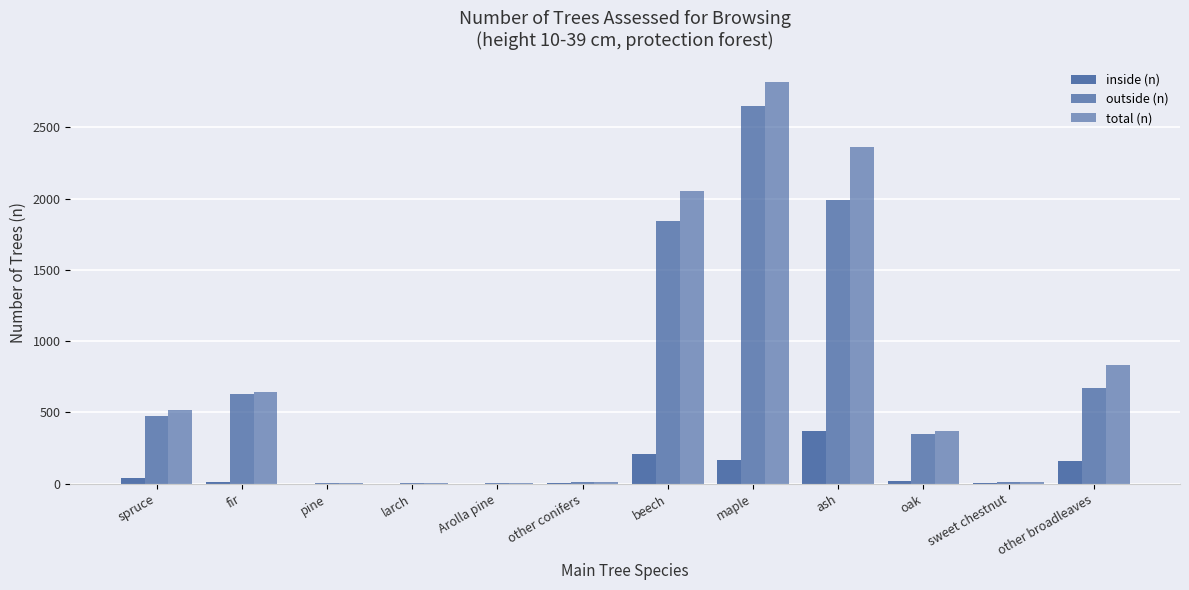

Count the number of data series in this chart.

3